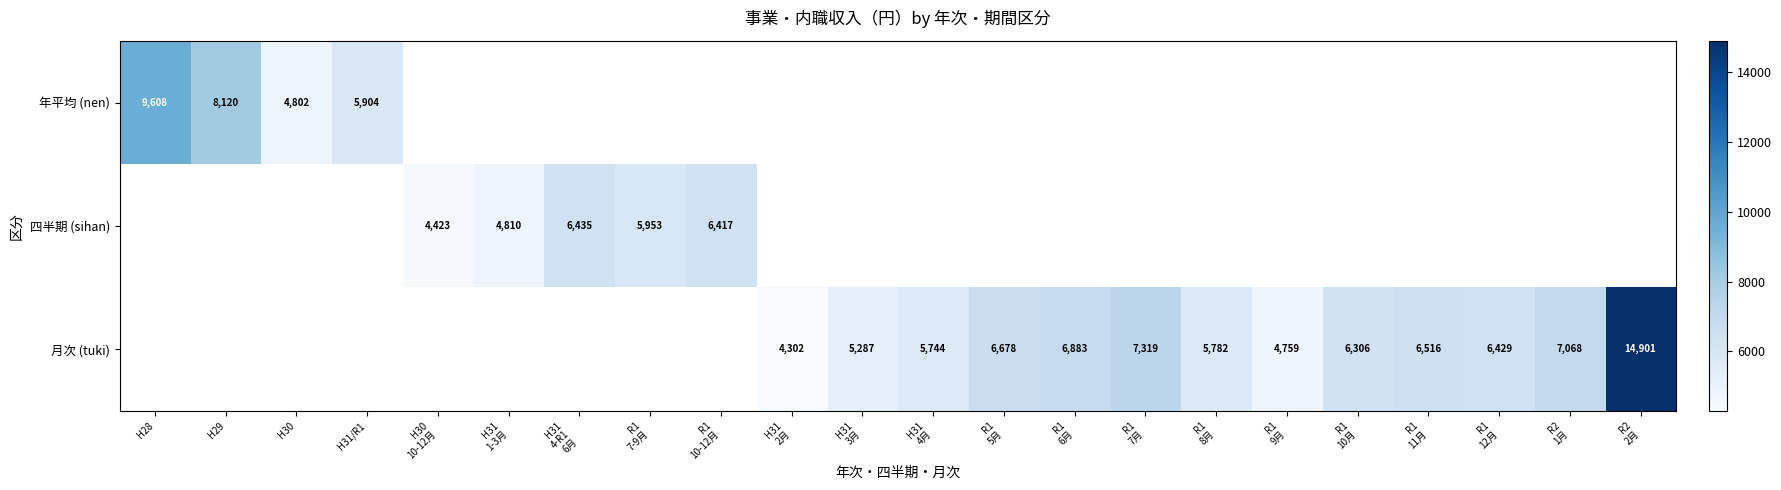

Is the value of 四半期 (sihan) at H31 4月 greater than the value of 月次 (tuki) at R1 8月?

No